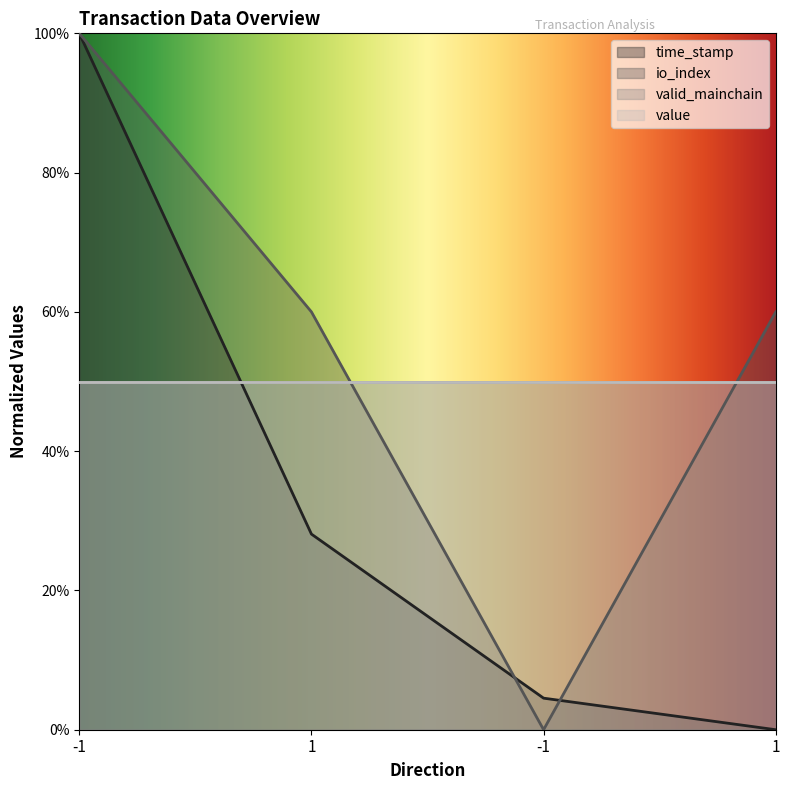

What is the label of the 4th point from the left?

1